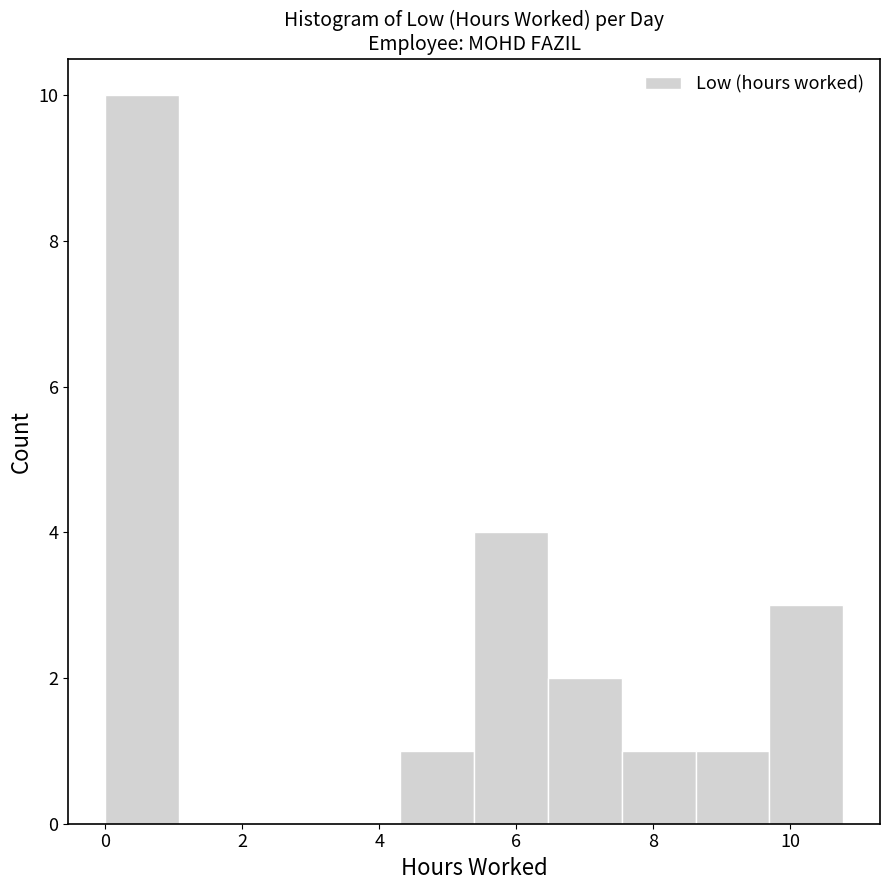

Reading left to right, transcribe this chart: for each bar, give the range it covers on the x-axis and its height. Neither the bar edges nor the heights are printed on the chart, so give them approximately, as read against the axes.

0.0 to 1.0: 10
1.0 to 2.2: 0
2.2 to 3.2: 0
3.2 to 4.4: 0
4.4 to 5.4: 1
5.4 to 6.4: 4
6.4 to 7.6: 2
7.6 to 8.6: 1
8.6 to 9.6: 1
9.6 to 10.8: 3